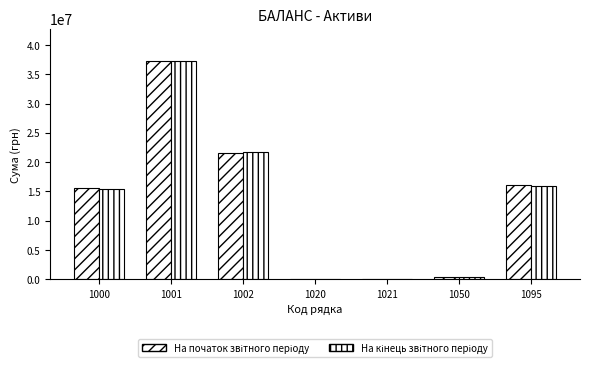

How many distinct data groups are displayed?

2